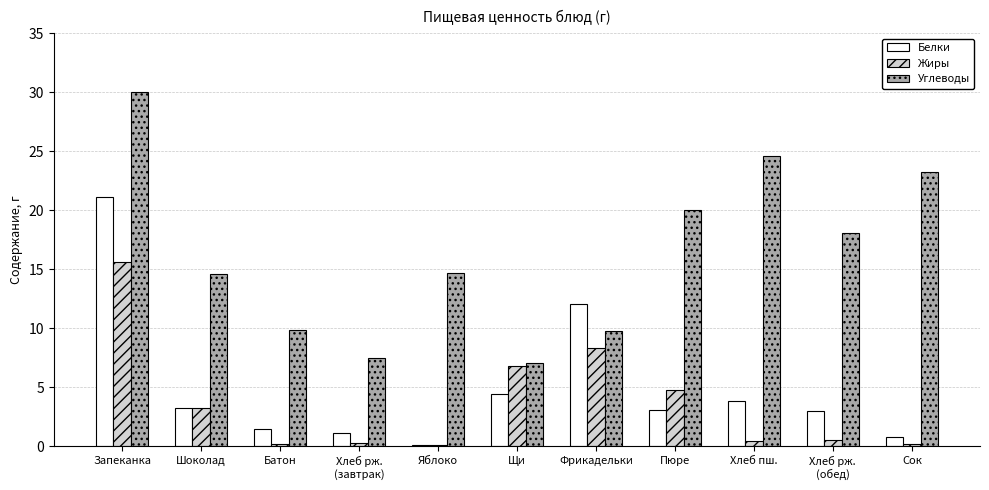

Which series has the largest total across all categories?

Углеводы